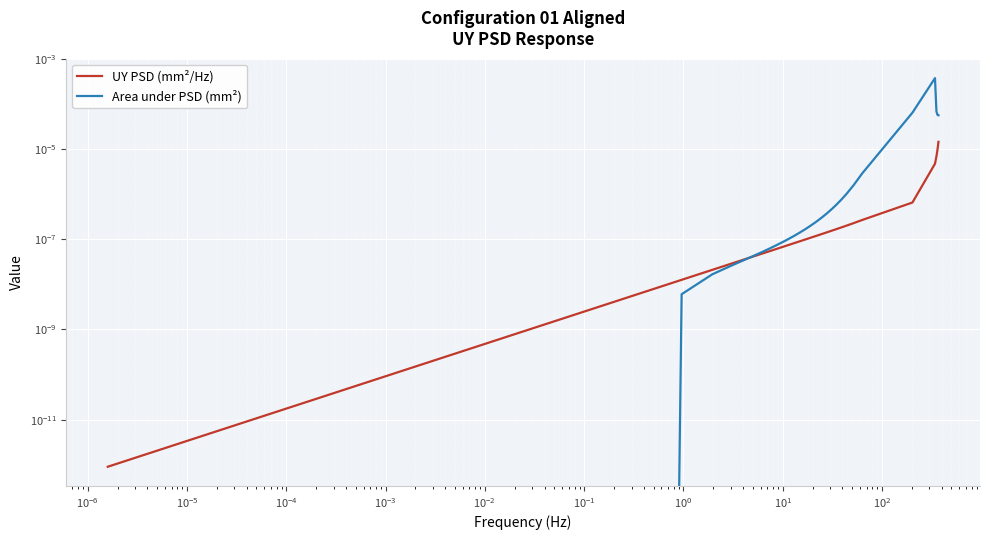

How many lines are shown in the chart?

2